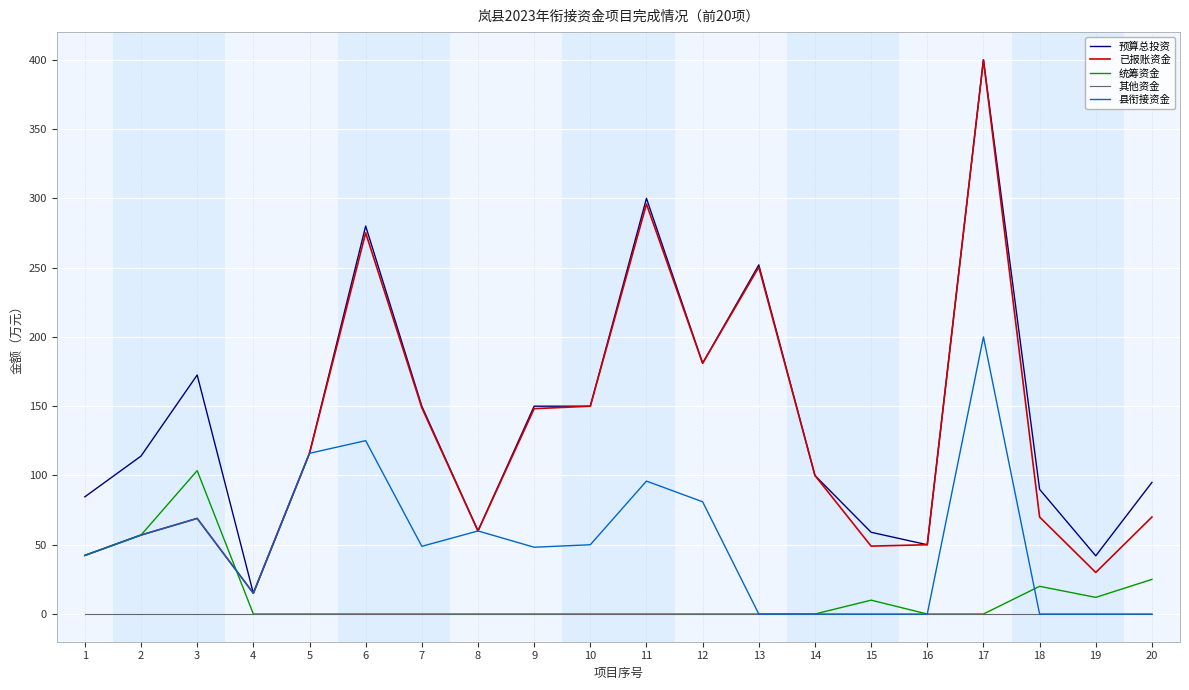

Is it true that 县衔接资金 equals -110.8 at 18?

False